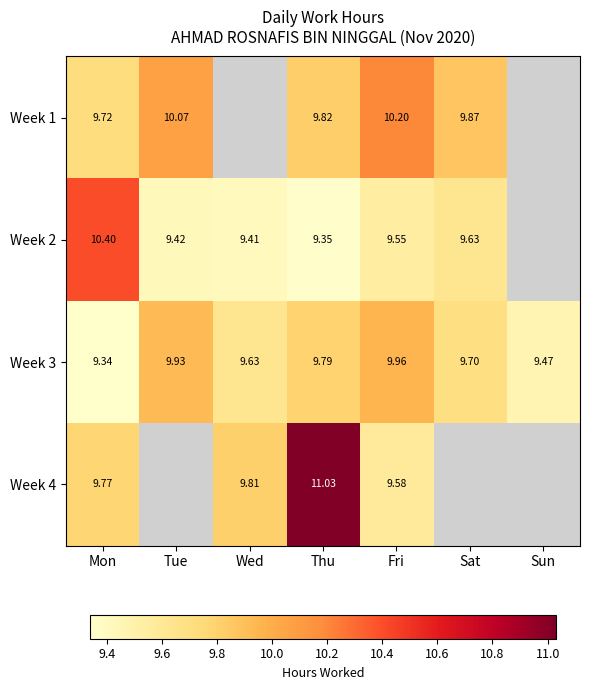

Is the value of Week 4 at Mon greater than the value of Week 3 at Fri?

No